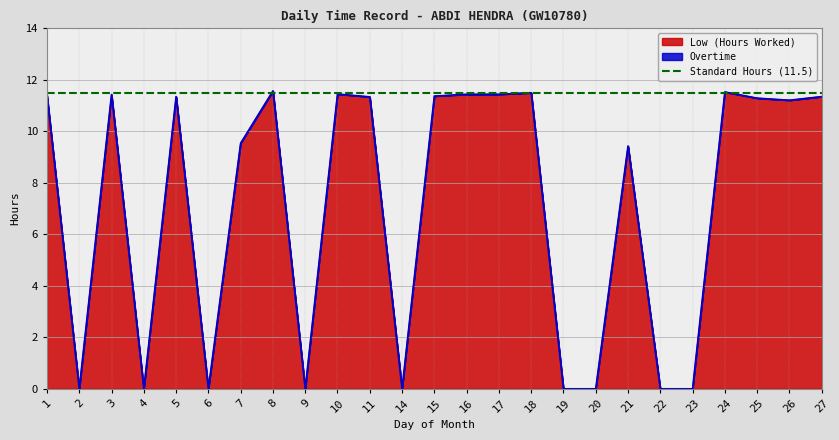

At which label does the data first exceed 11?

1